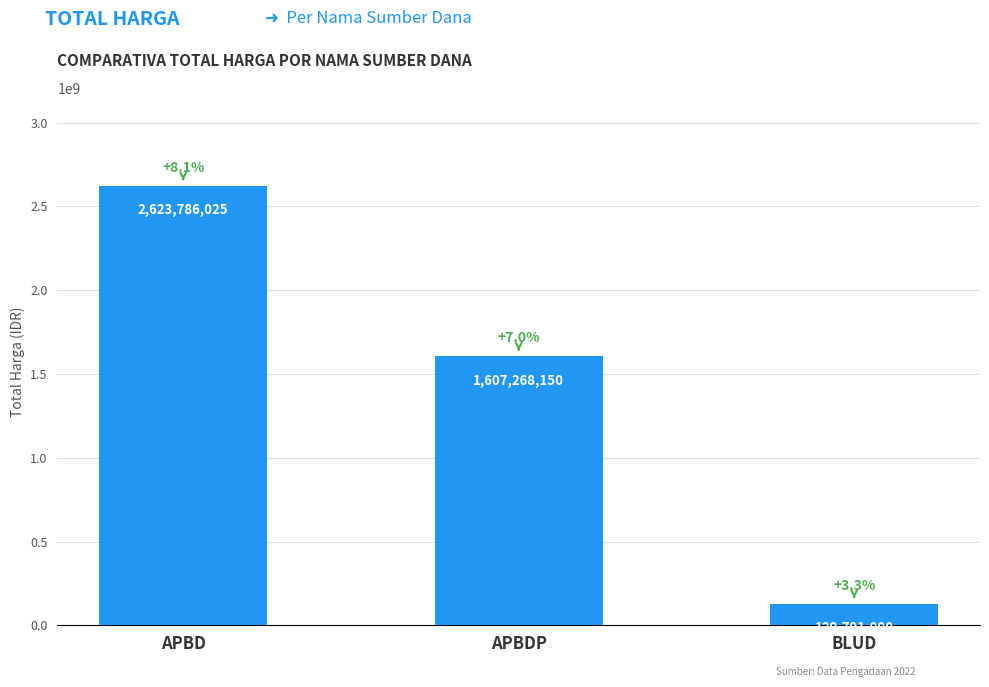

What is the greatest value displayed?

2623786025